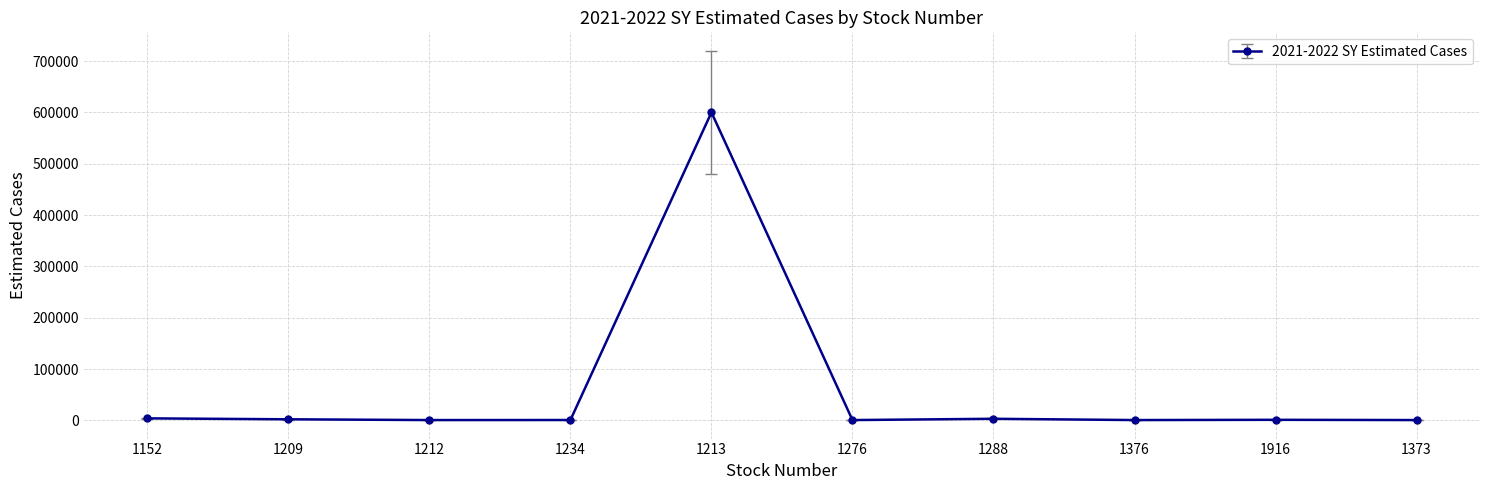

What is the value of the 10th point from the left?

500